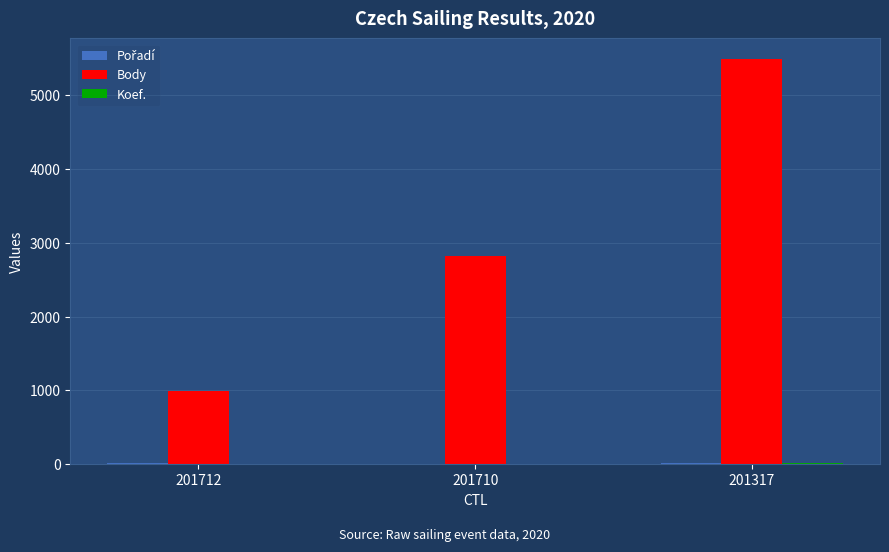

Which series changed the most between 201712 and 201710?

Body